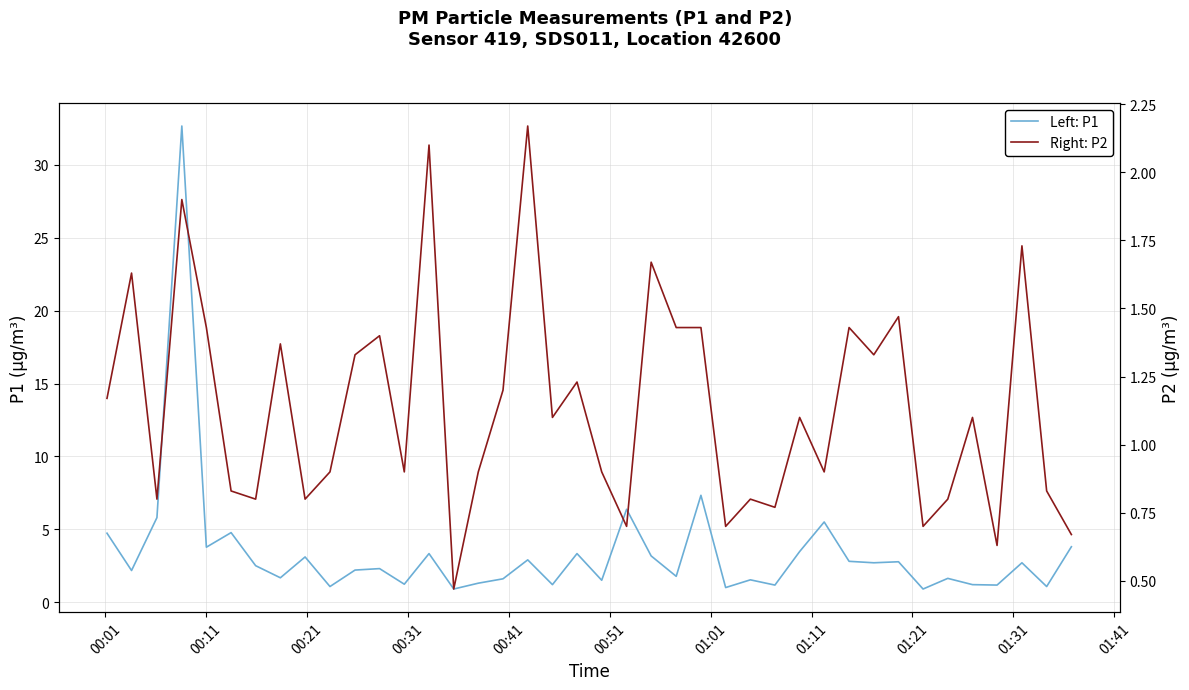

What is the value of the Right: P2 point at the 20th from the left?

1.2